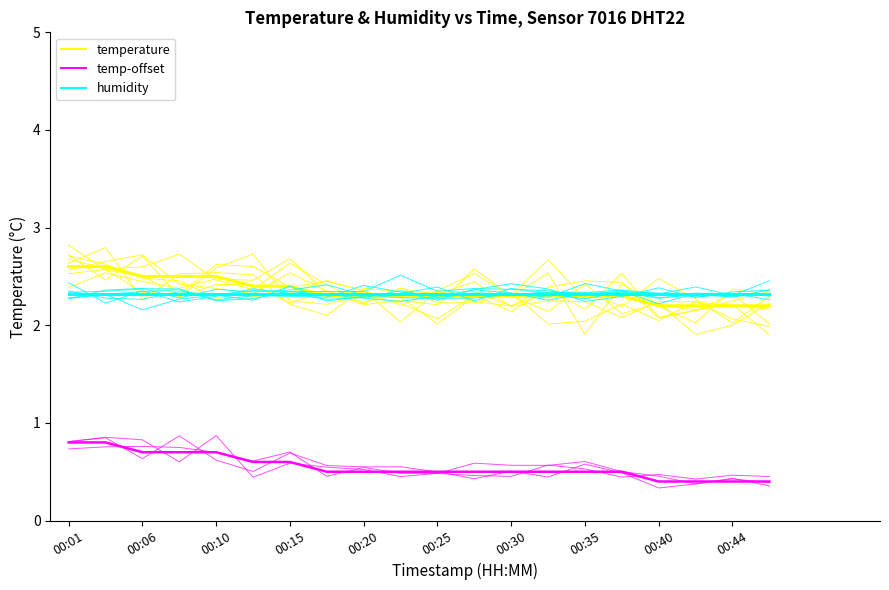

In humidity, how many points are lower than both neighbors (excluding endpoints)?

6